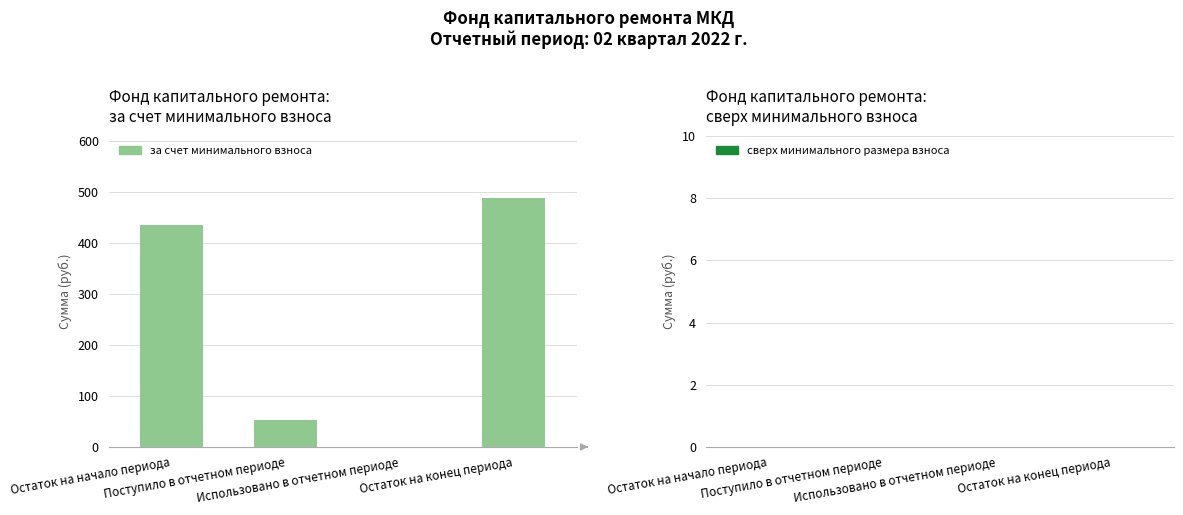

What is the greatest value displayed?

488.7